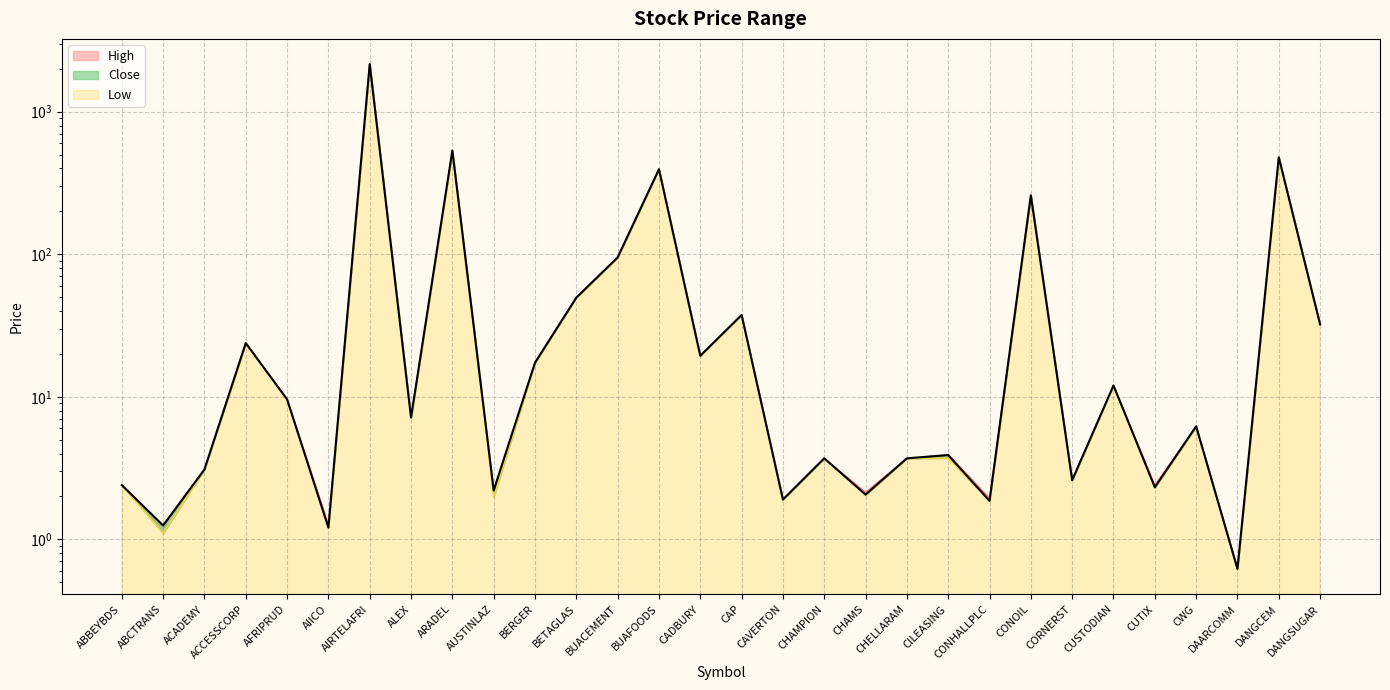

Where is the first local maximum for Close?

ACCESSCORP